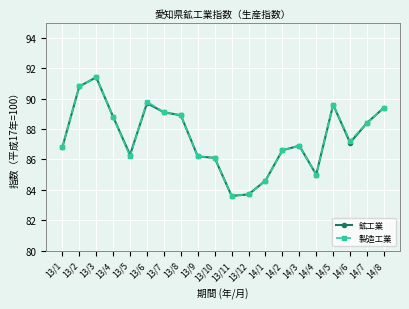

What is the sum of the 鉱工業 values at 13/8 and 13/3?

180.3